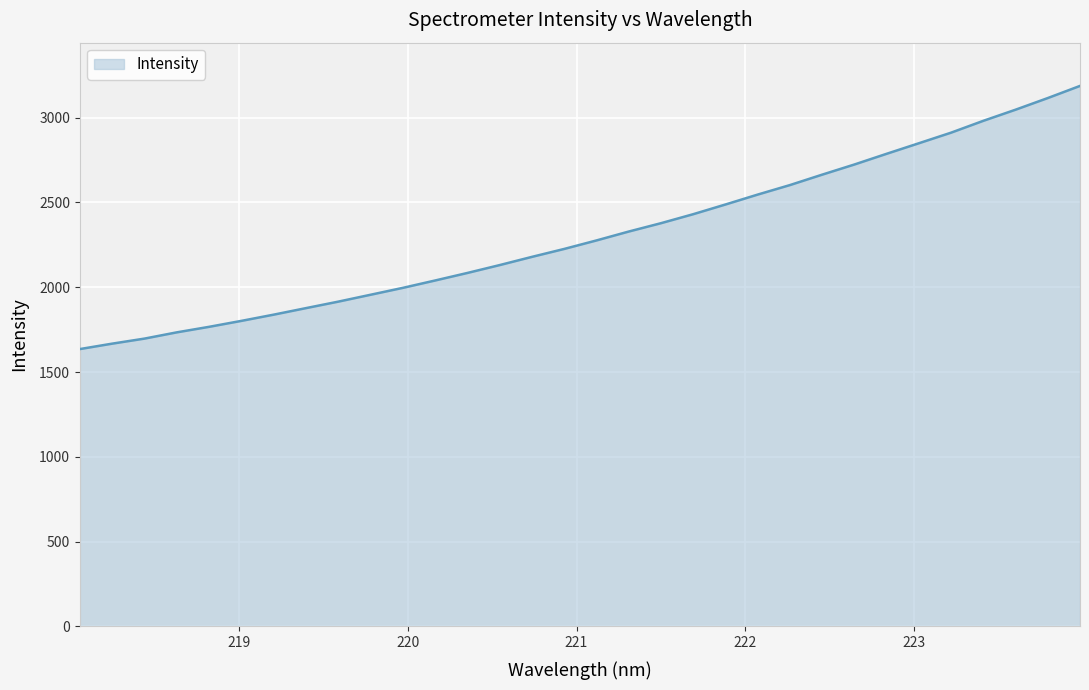

How many lines are shown in the chart?

1